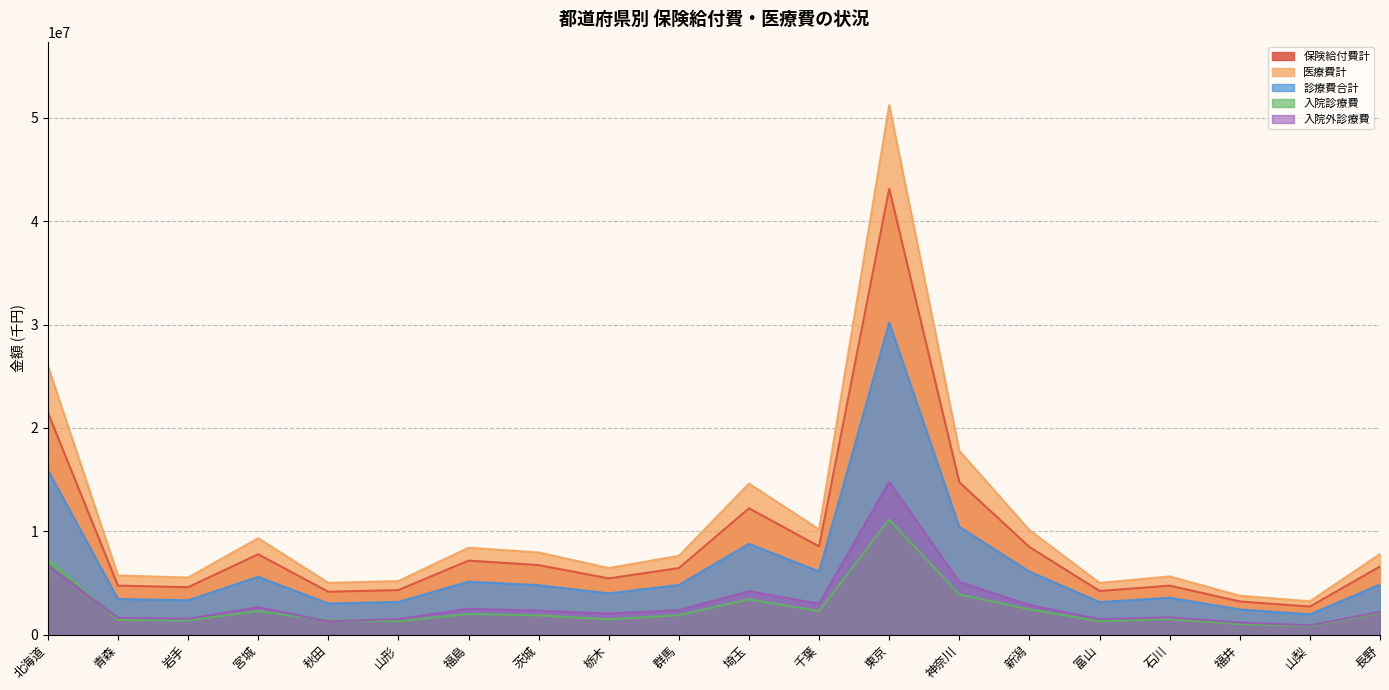

What are all the series names shown in the legend?

保険給付費計, 医療費計, 診療費合計, 入院診療費, 入院外診療費